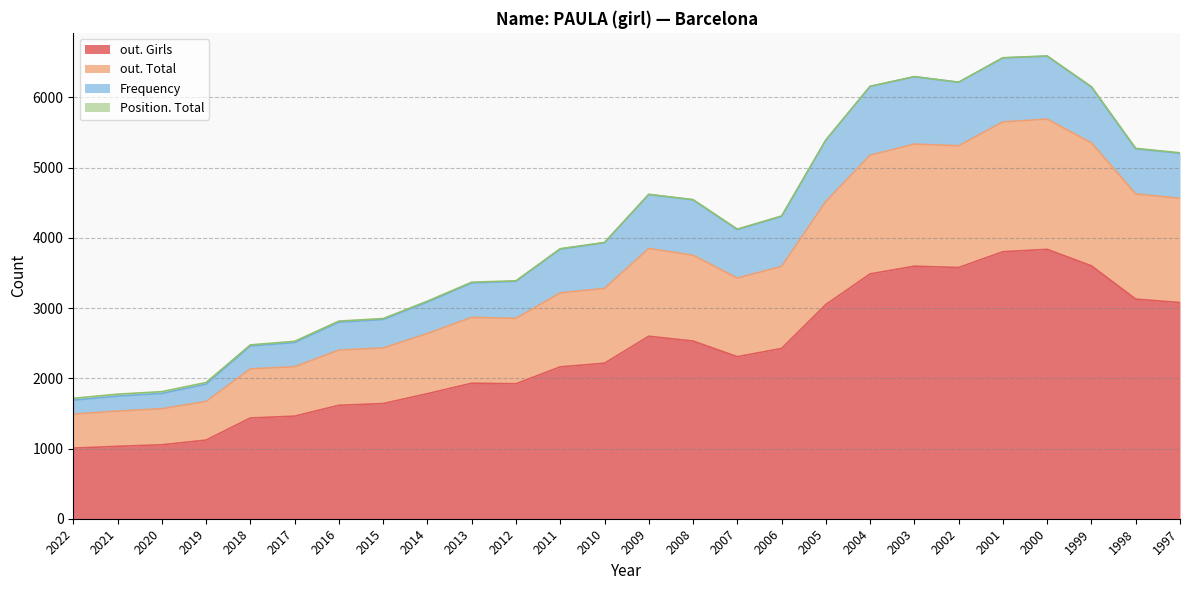

At how many categories does at least one series exceed 3956?

9